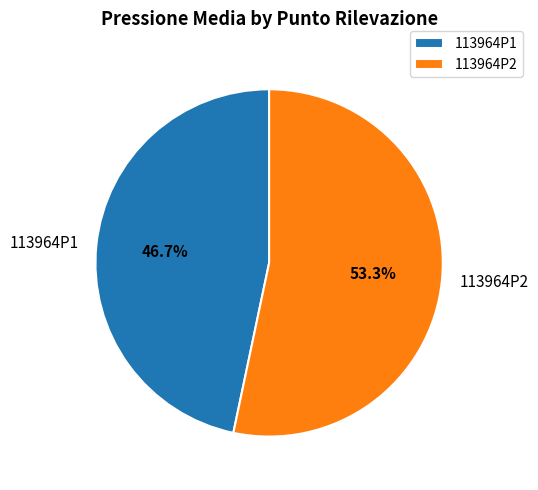

Is it true that 113964P2 is 43% of the pie?

False